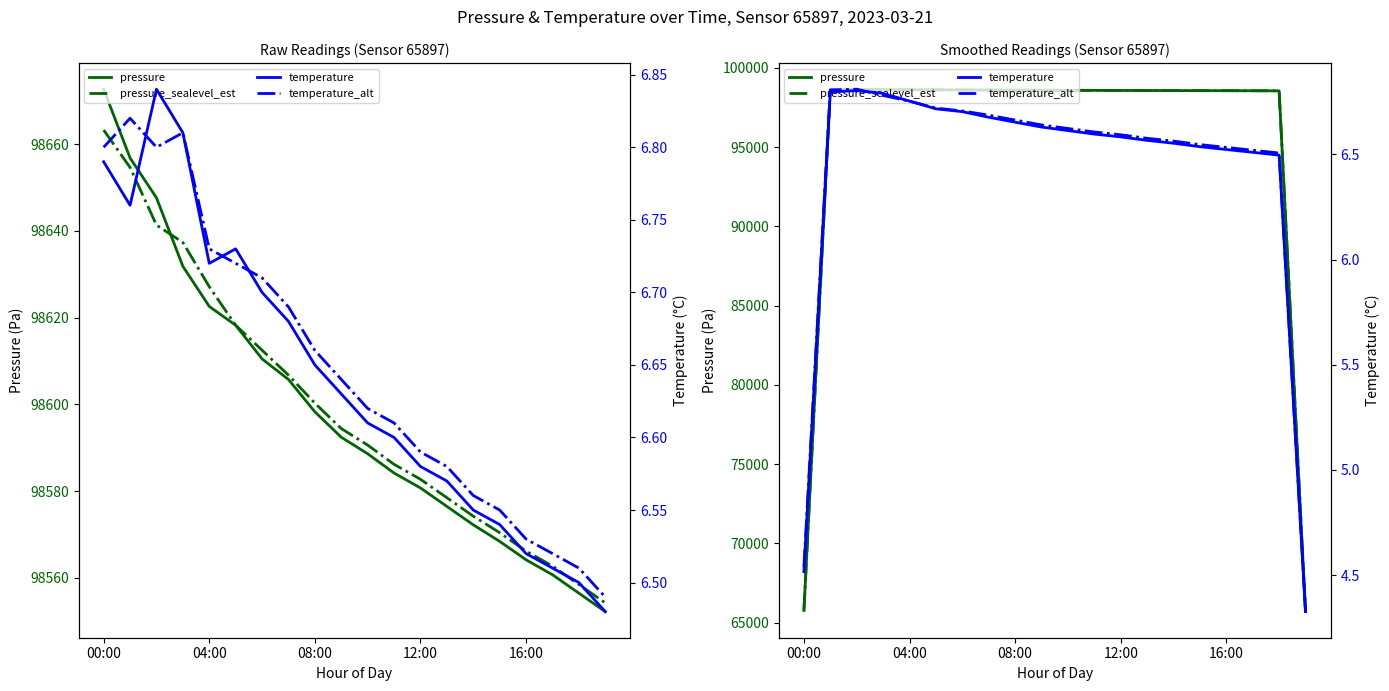

What are all the series names shown in the legend?

pressure, pressure_sealevel_est, temperature, temperature_alt